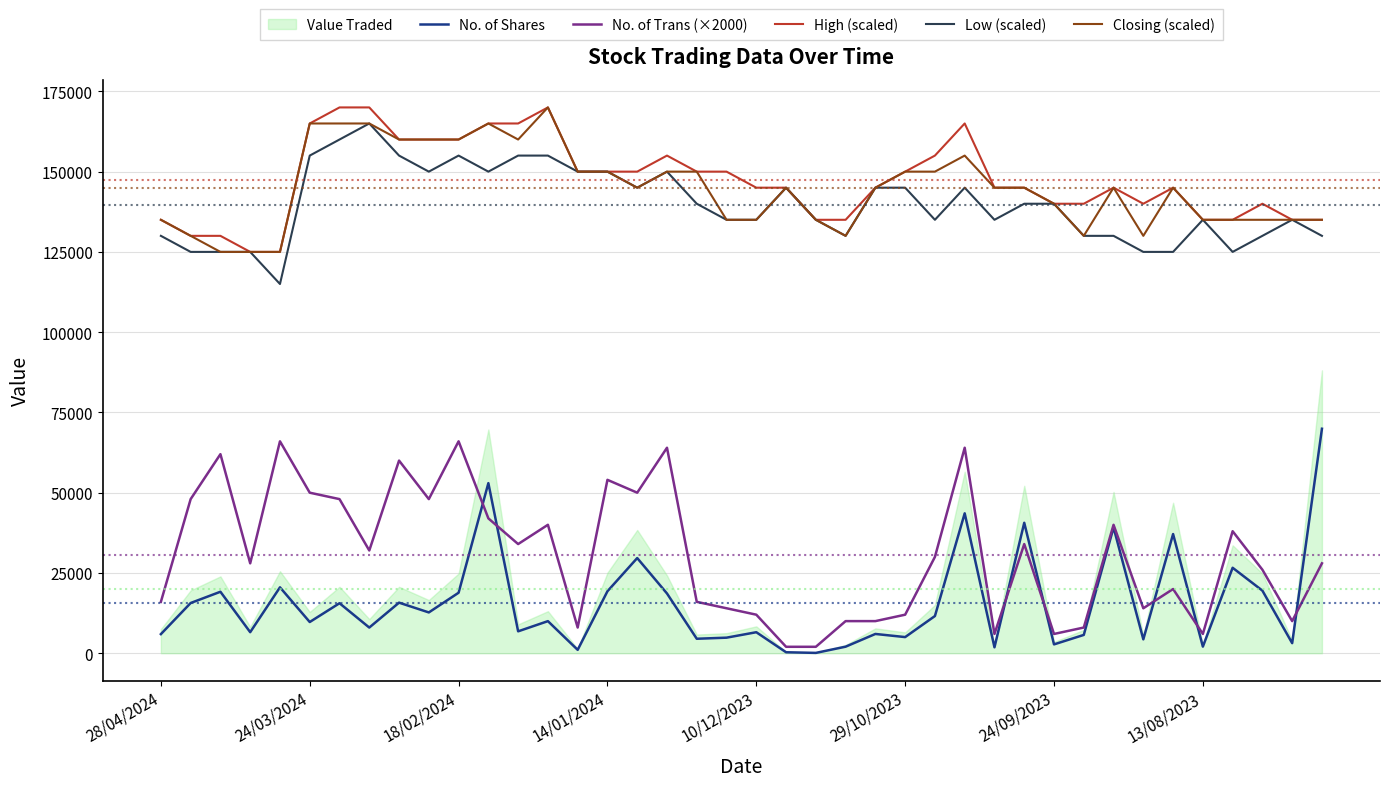

True or false: No. of Trans (×2000) and Low (scaled) intersect in this chart.

False